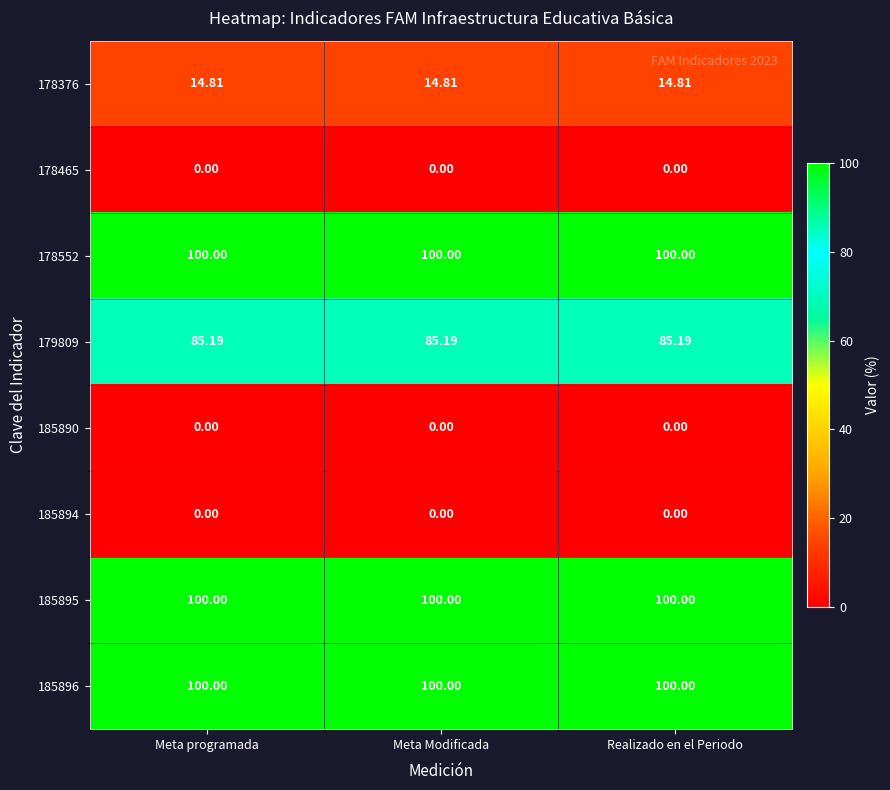

Rank the series by their maximum value, from lowest to highest.

178465, 185890, 185894, 178376, 179809, 178552, 185895, 185896